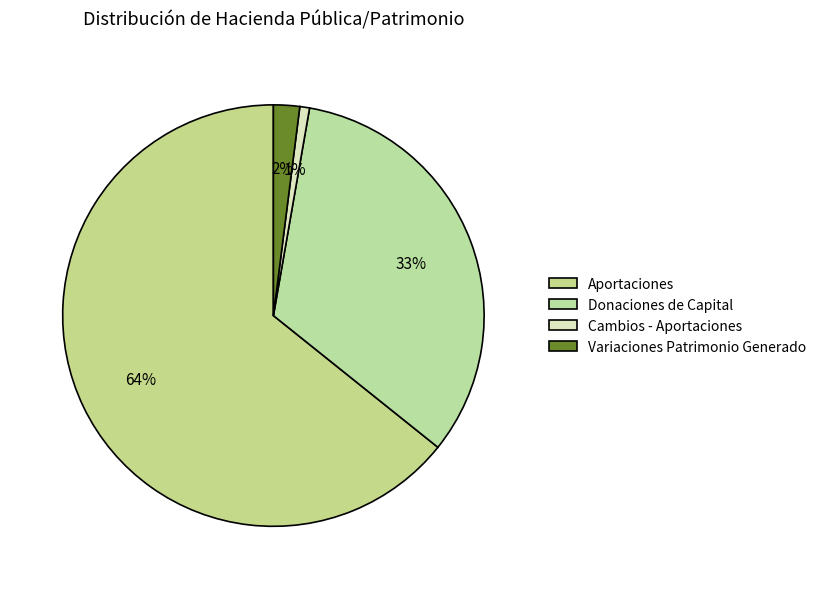

Which category has the biggest portion of the pie?

Aportaciones